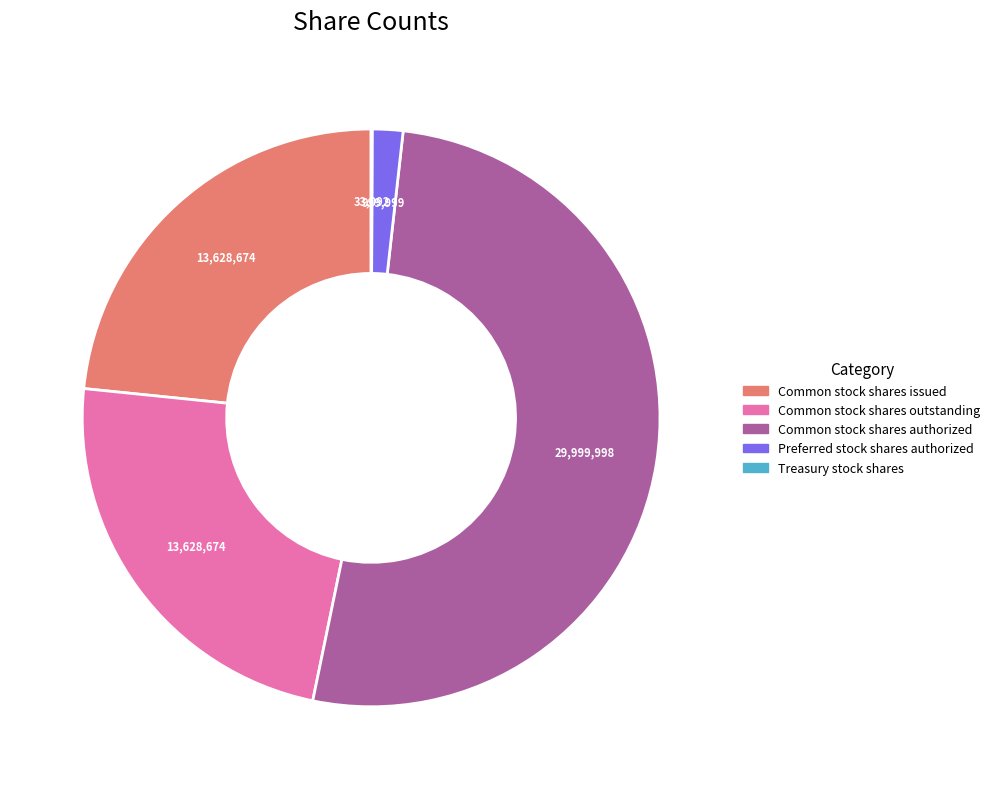

Does any single category account for the majority?

Yes